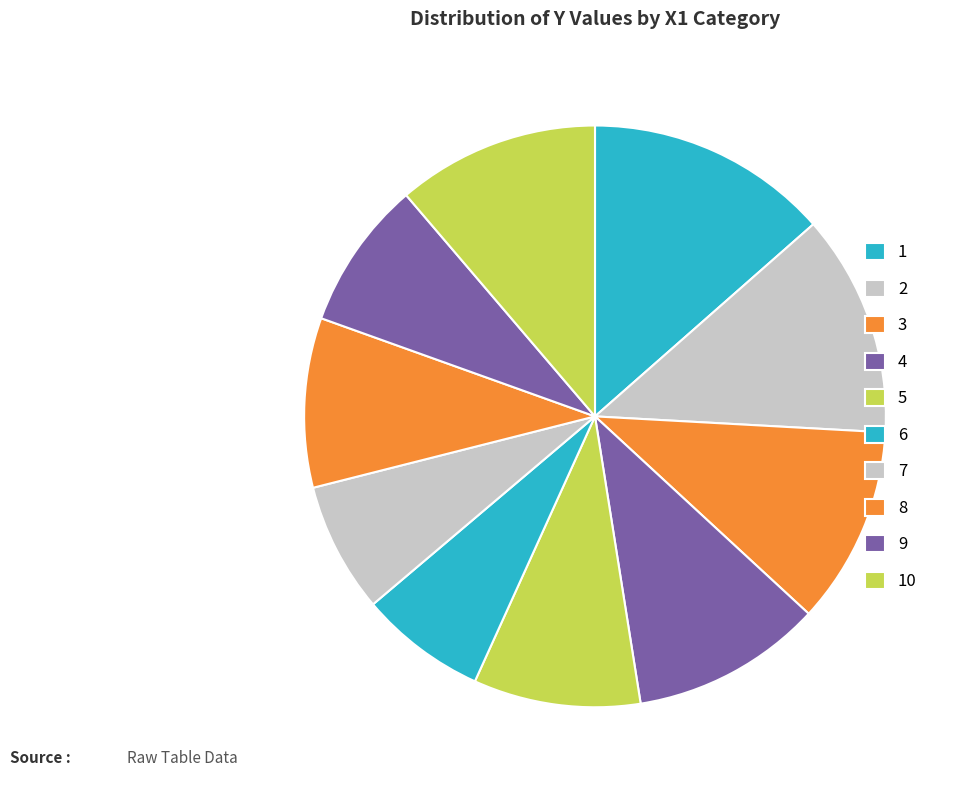

Which category has the biggest portion of the pie?

1